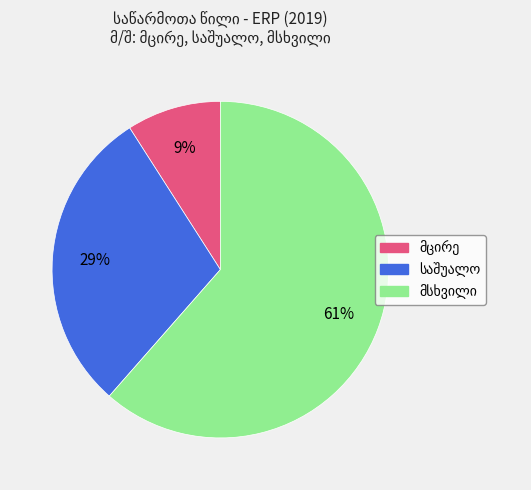

Count the number of slices in the pie.

3